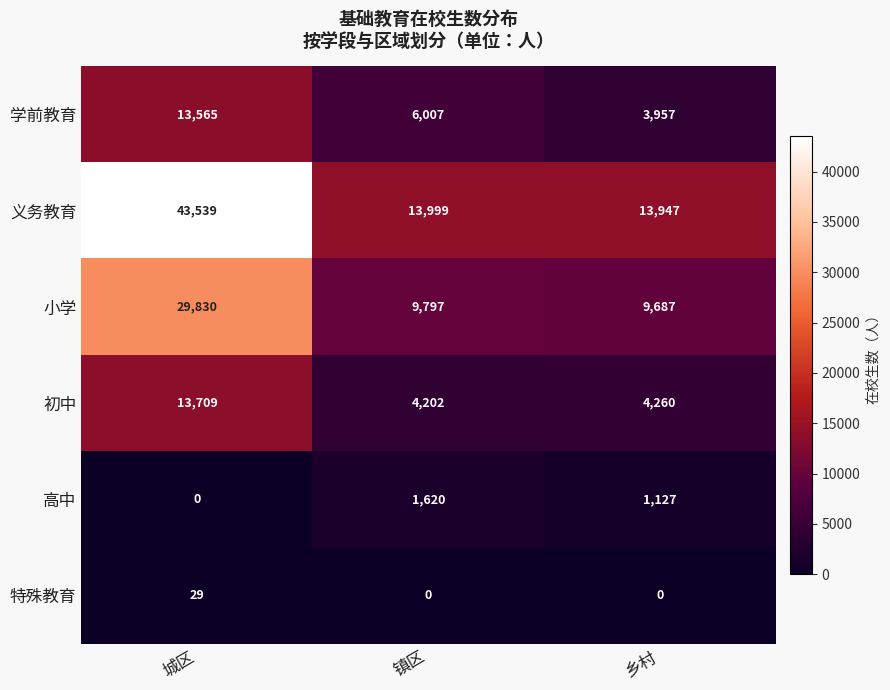

True or false: 义务教育 has a value of 7244 at 乡村.

False